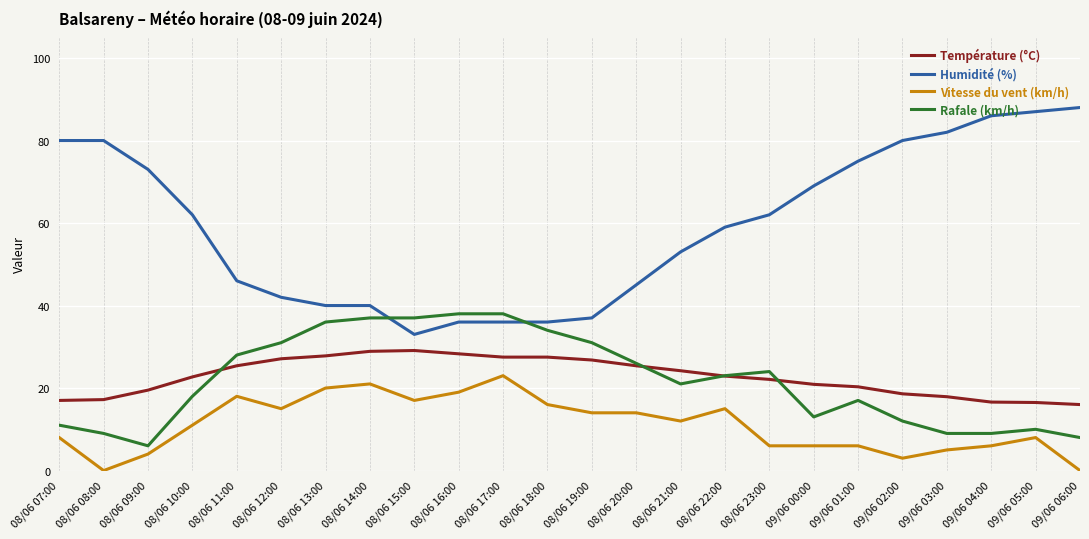

What is the total value across all series at 08/06 14:00?

126.9